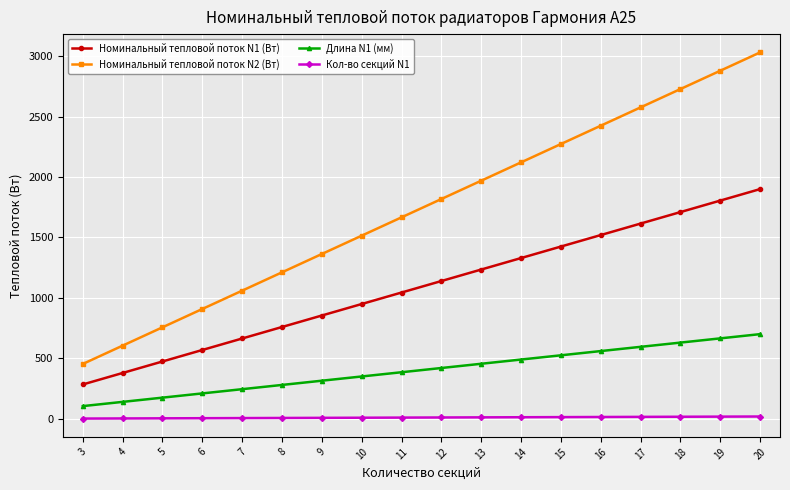

Is it true that Длина N1 (мм) equals 431.3 at 7?

False